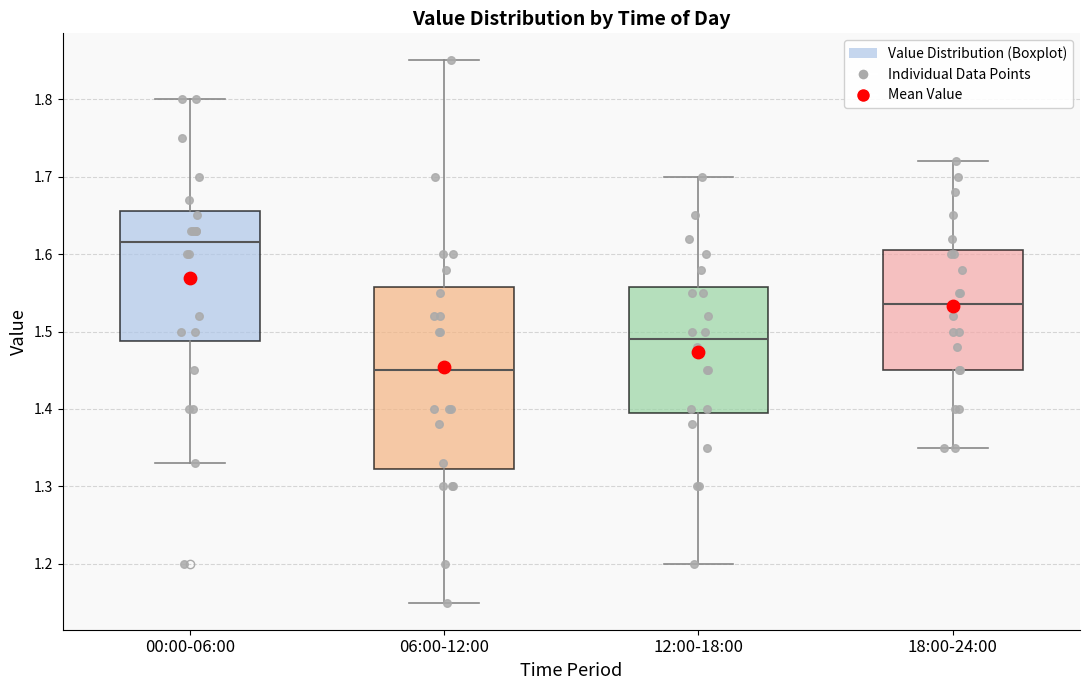

Comparing the boxes themselves (not the whiskers), which one is the tallest?

06:00-12:00